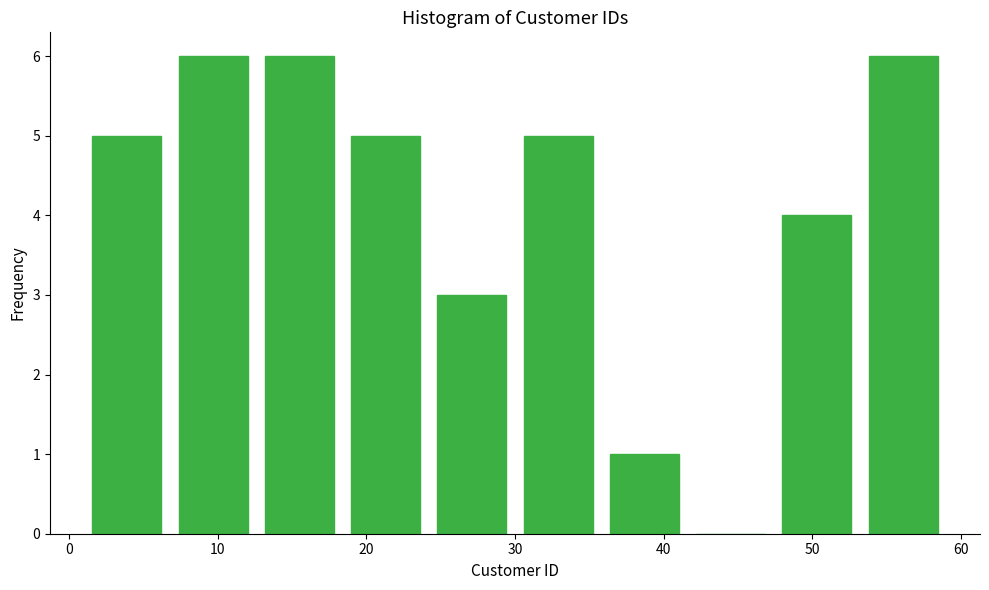

Reading left to right, list every bar in this chart as the range it spans on the x-axis followed by its height. Neither the bar edges nor the heights are printed on the chart, so give them approximately, as read against the axes.

1.0 to 6.8: 5
6.8 to 12.6: 6
12.6 to 18.4: 6
18.4 to 24.2: 5
24.2 to 30.0: 3
30.0 to 35.8: 5
35.8 to 41.6: 1
41.6 to 47.4: 0
47.4 to 53.2: 4
53.2 to 59.0: 6